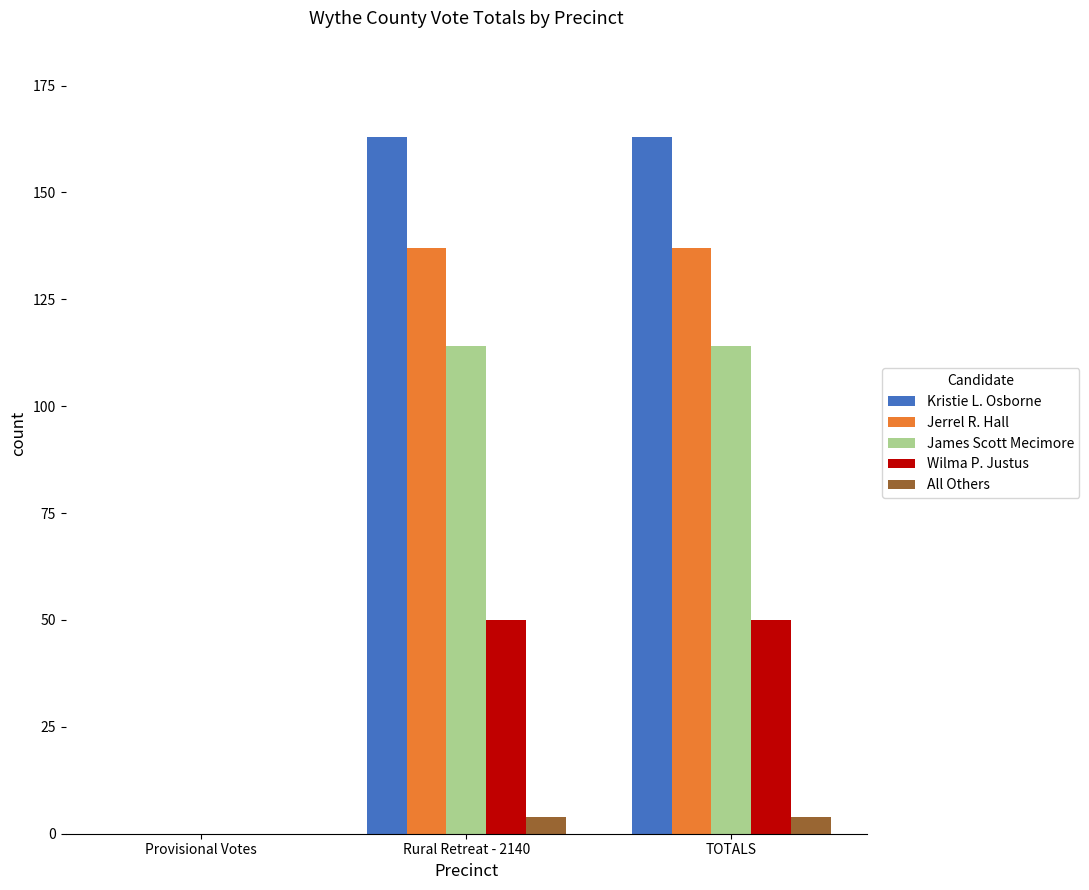

Between Provisional Votes and Rural Retreat - 2140, which series saw the biggest shift?

Kristie L. Osborne